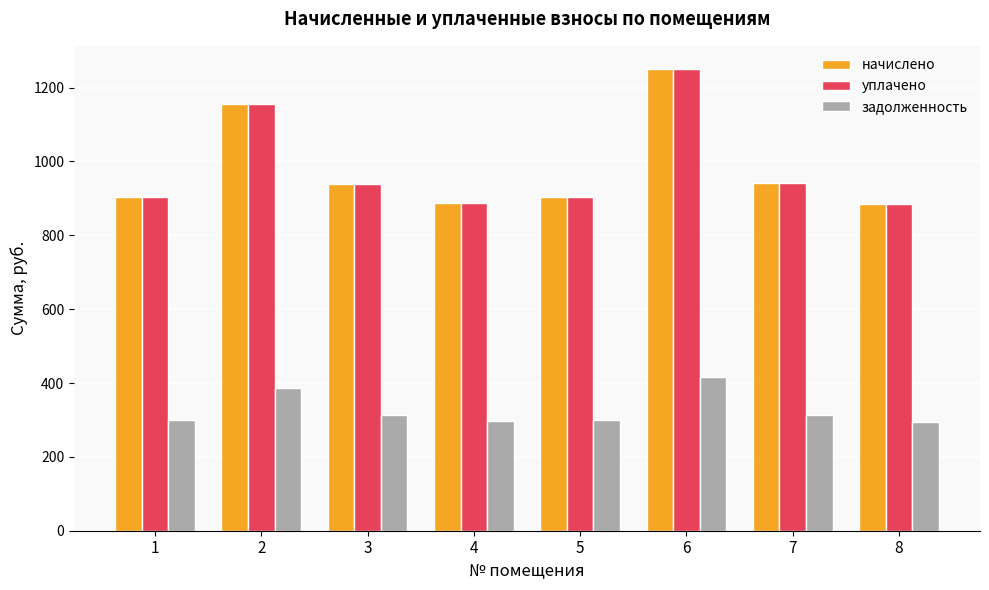

Is it true that задолженность equals 416.9 at 6?

True